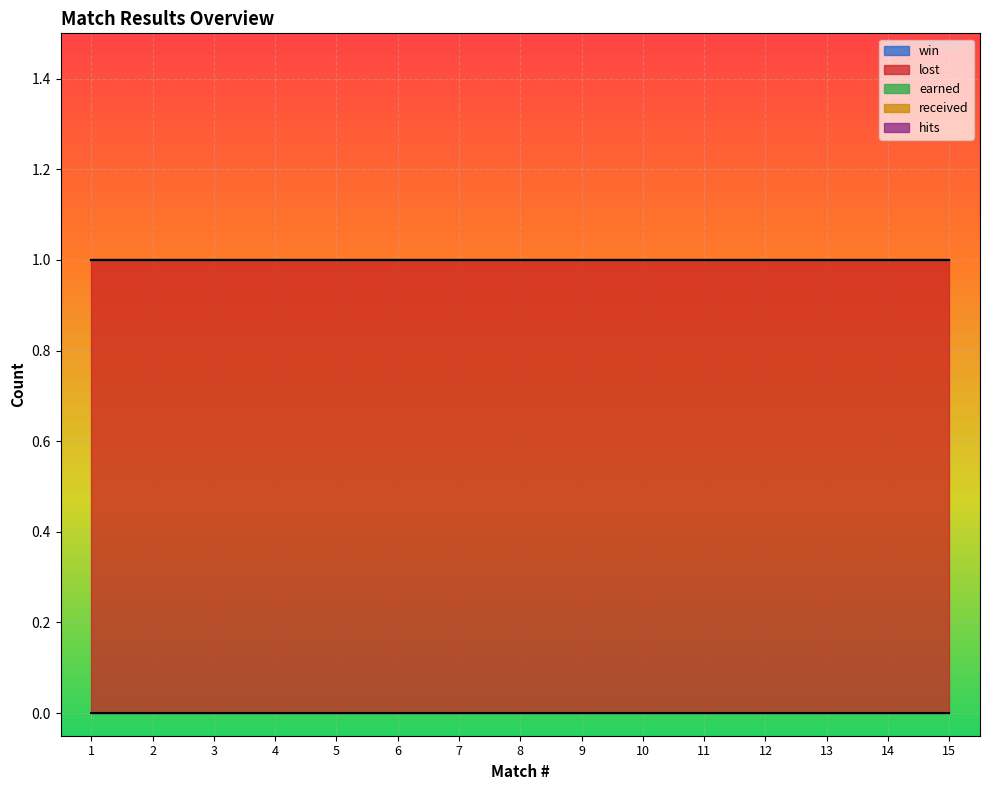

What is the minimum value for lost?

1